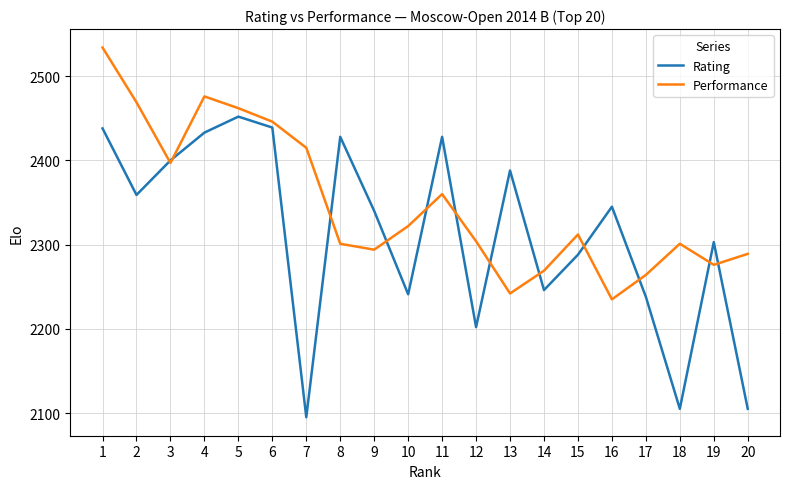

Which series has the largest total across all categories?

Performance